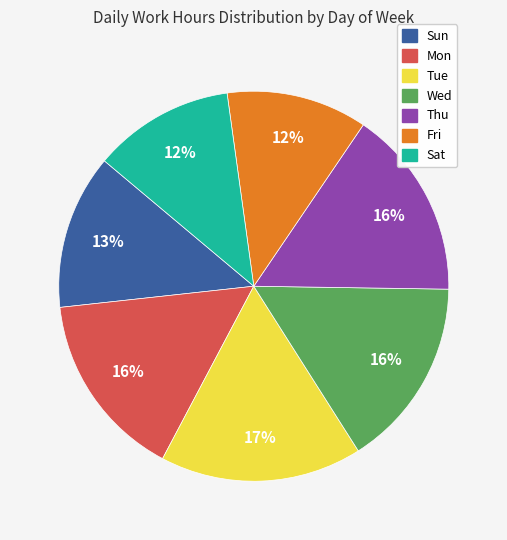

Is there any slice that represents more than half of the pie?

No